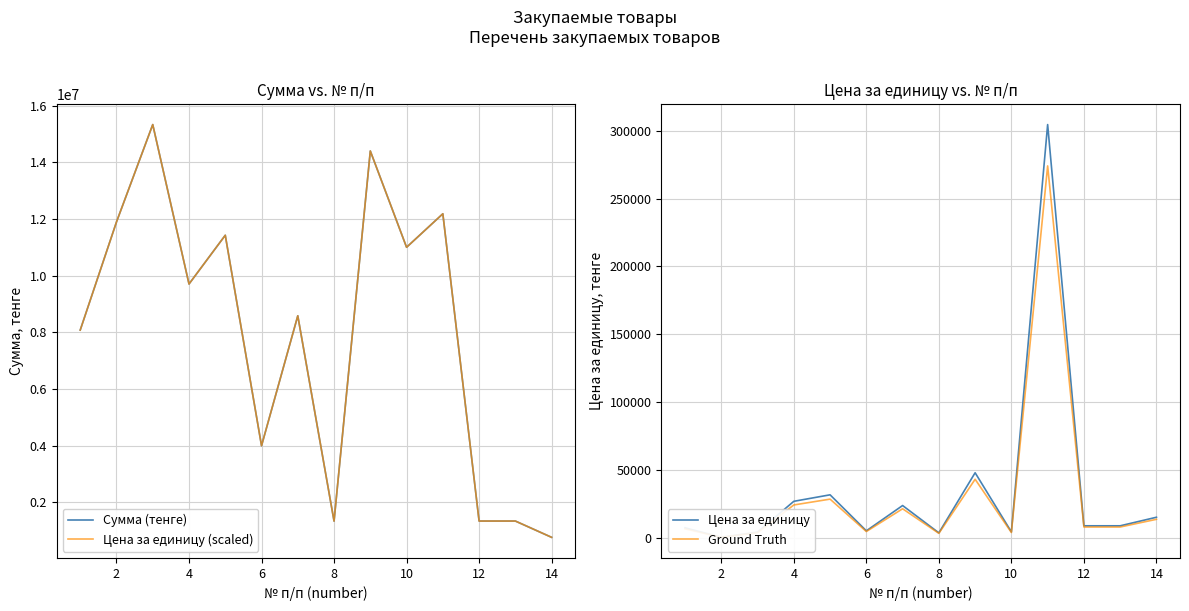

What is the minimum value for Цена за единицу (scaled)?

760000.0